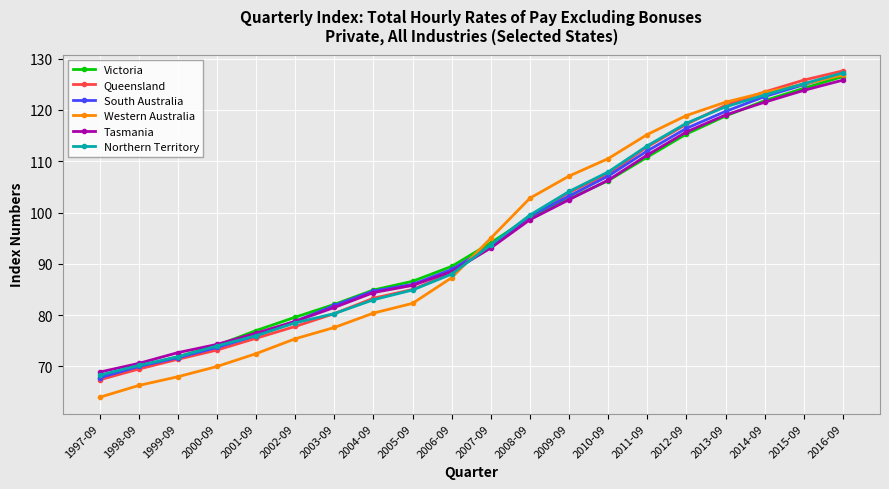

The South Australia series shows 93.5 at 2007-09. True or false?

True